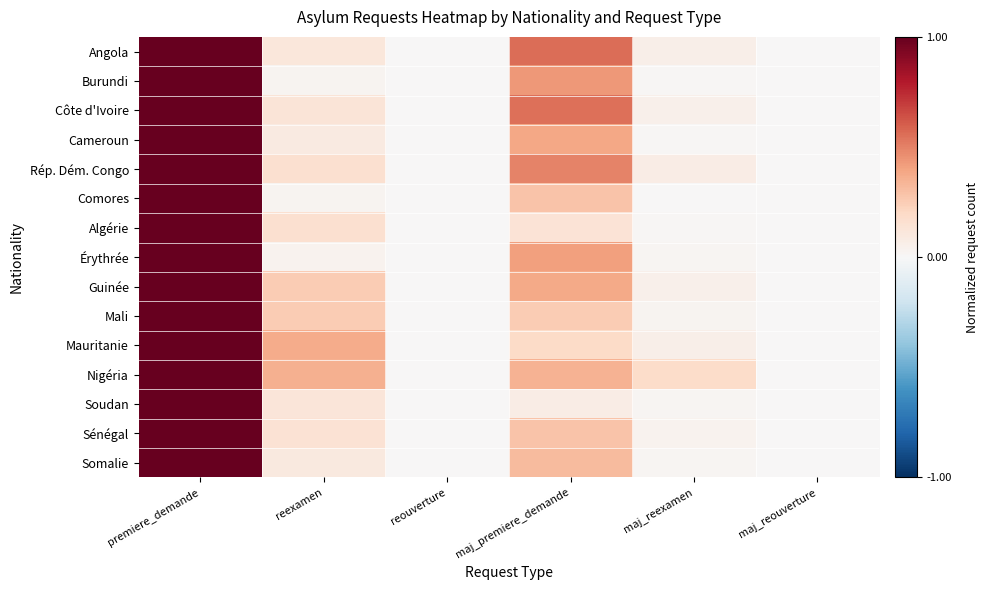

Which category has the lowest value across all series?

reouverture